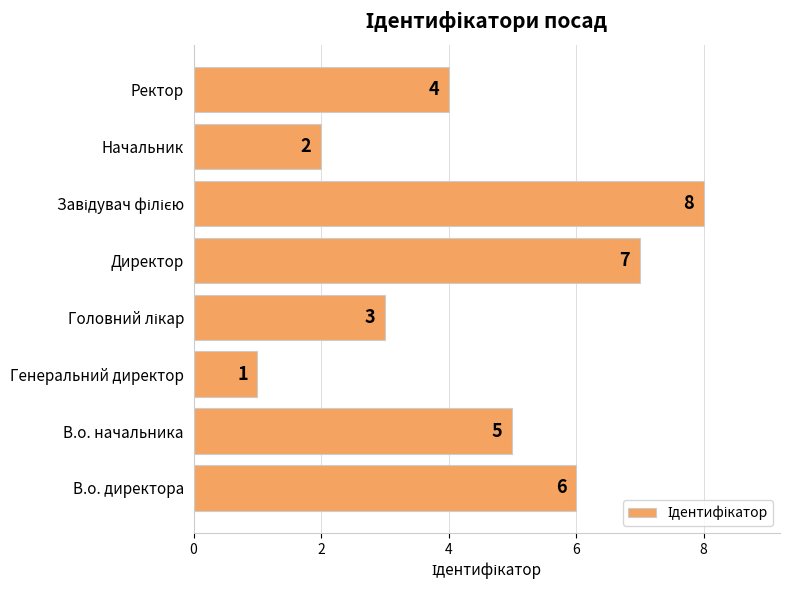

What is the difference between the maximum and minimum values?

7